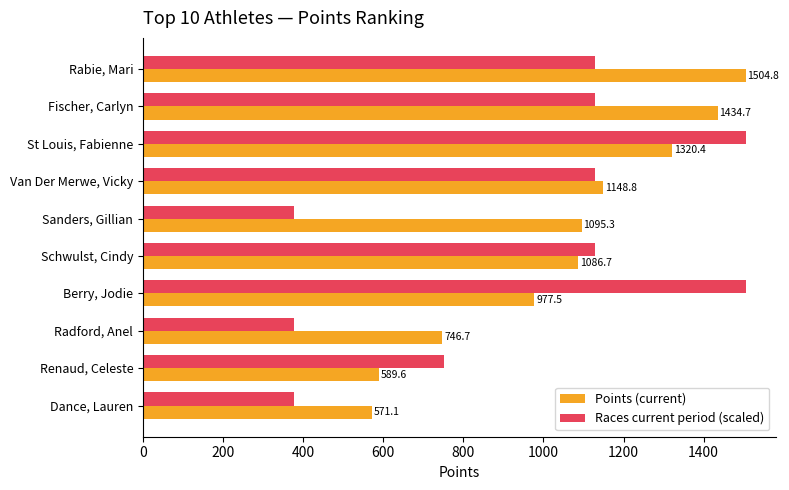

At which category is the sum across all series the highest?

St Louis, Fabienne